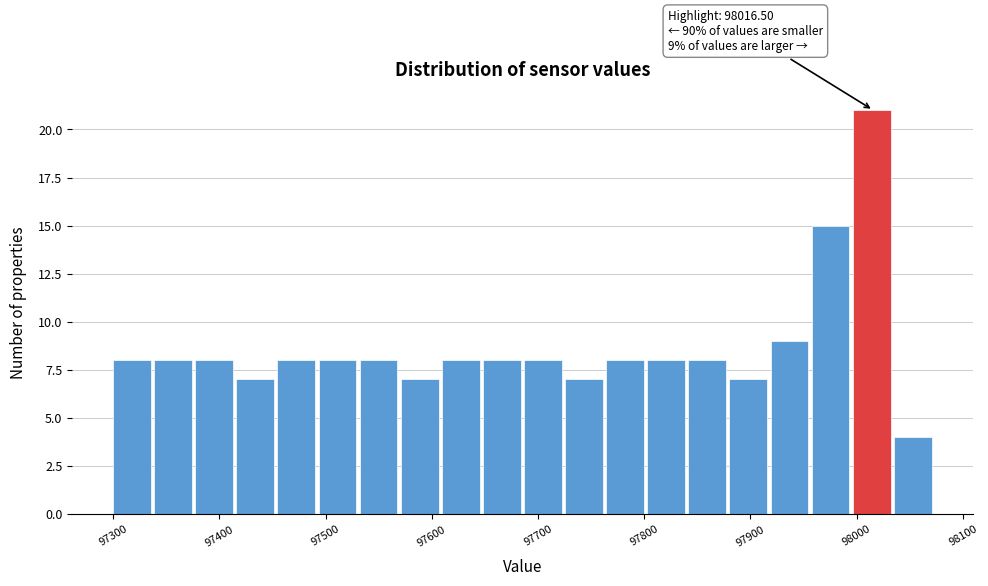

Read against the x-axis, roughly where is the centre of the tallest bar?

98010